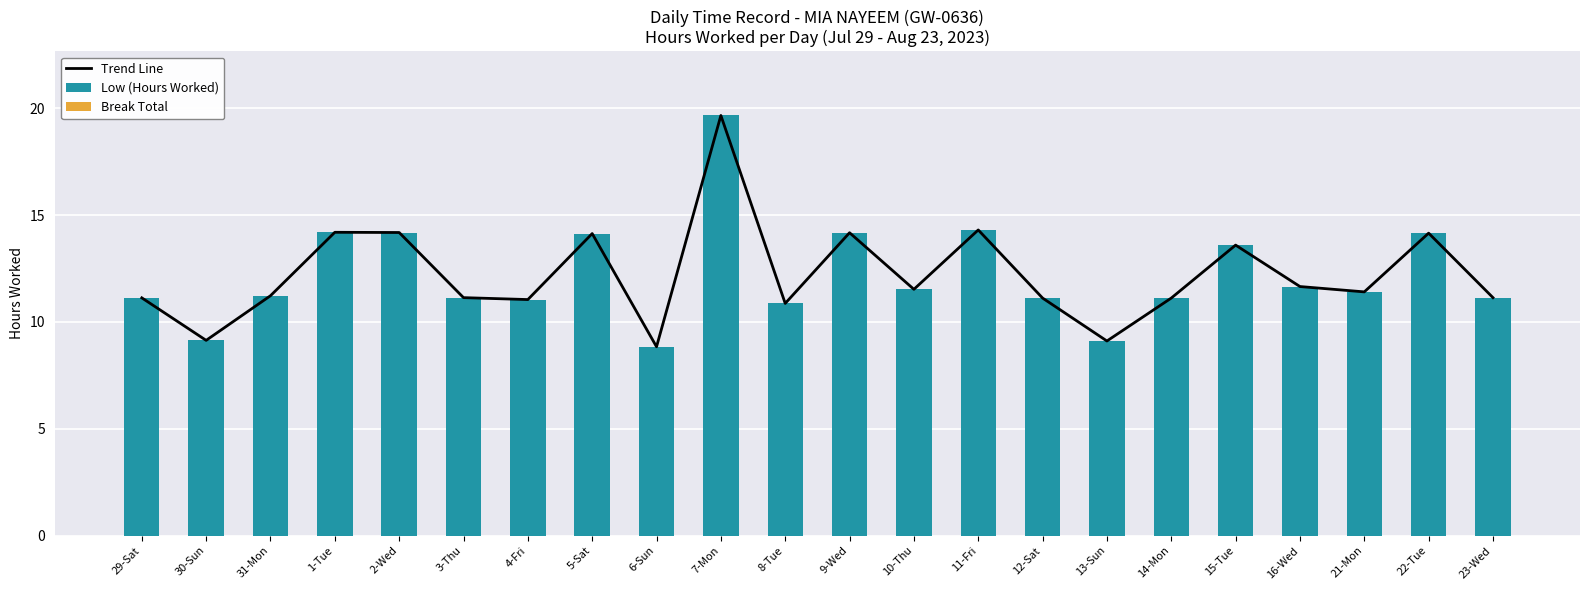

At how many categories does at least one series exceed 0?

22